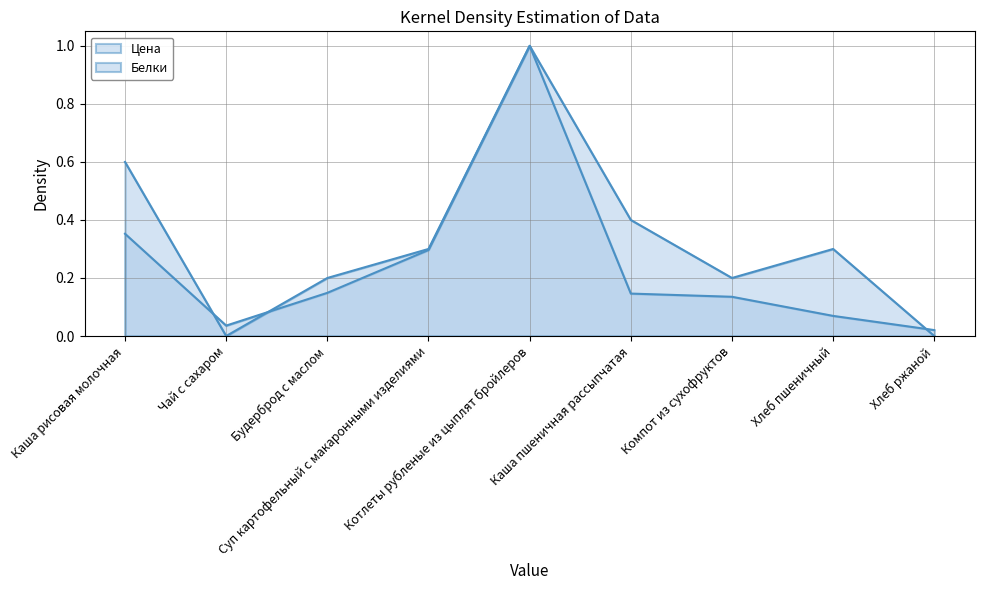

True or false: Белки and Цена intersect in this chart.

True